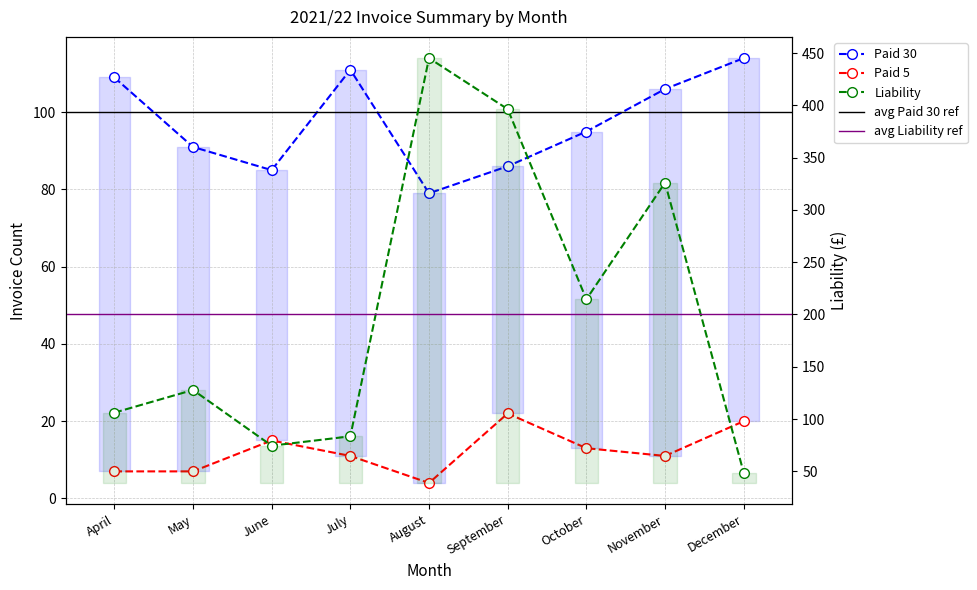

Is this an area chart (filled region under the line)?

No